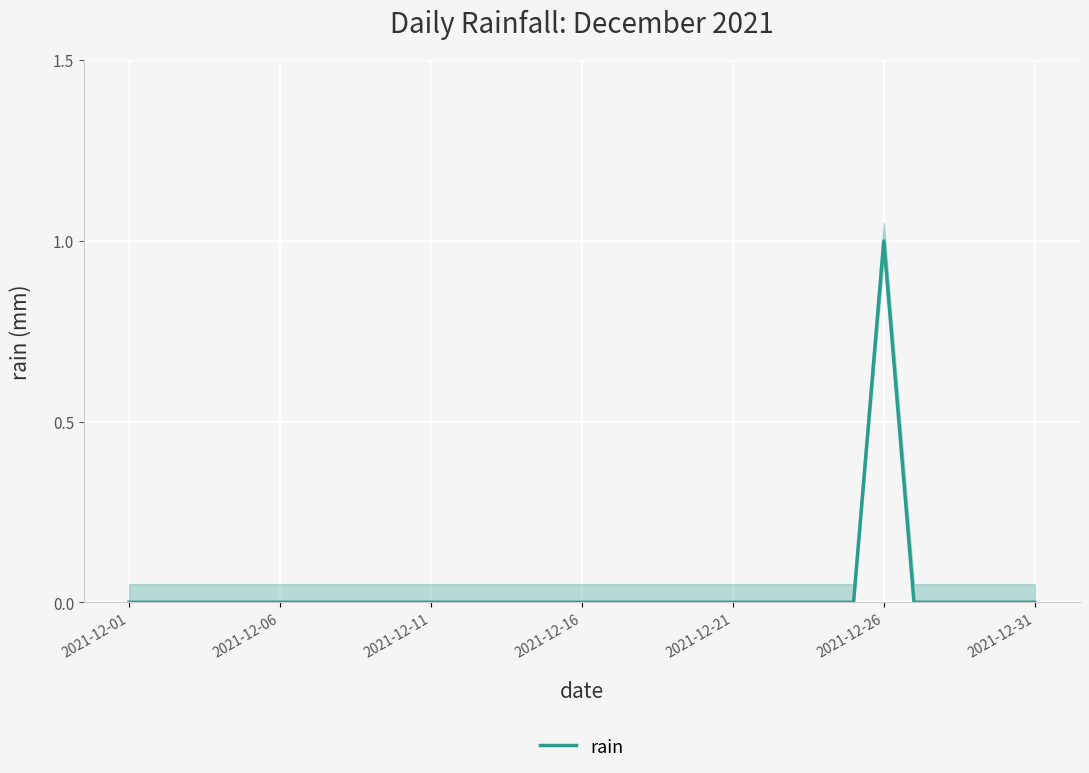

What is the difference between the maximum and minimum values?

1